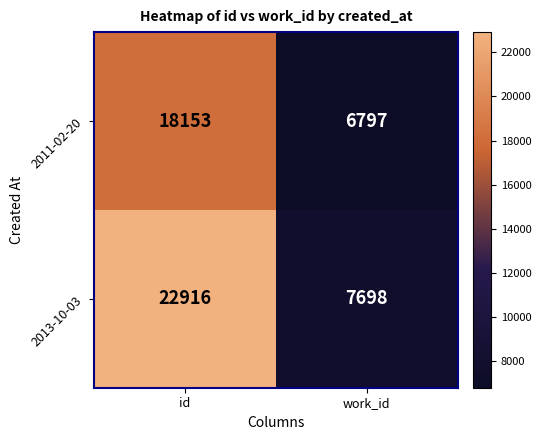

What is the maximum value for 2011-02-20?

18153